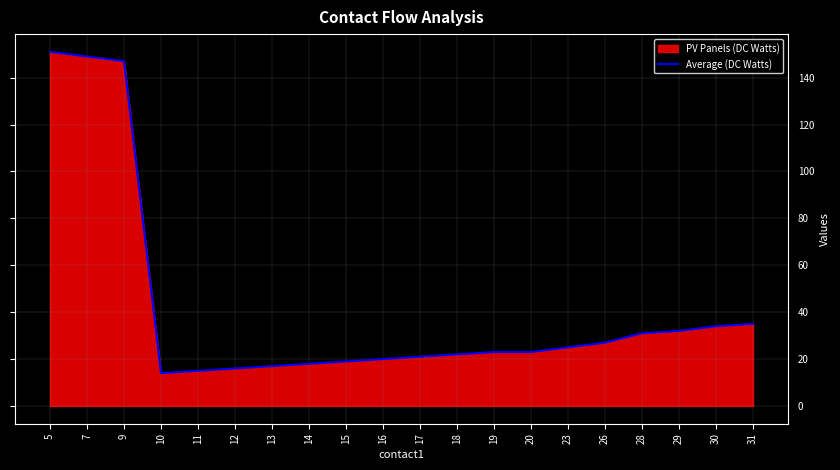

What is the difference between the maximum and minimum values?

137